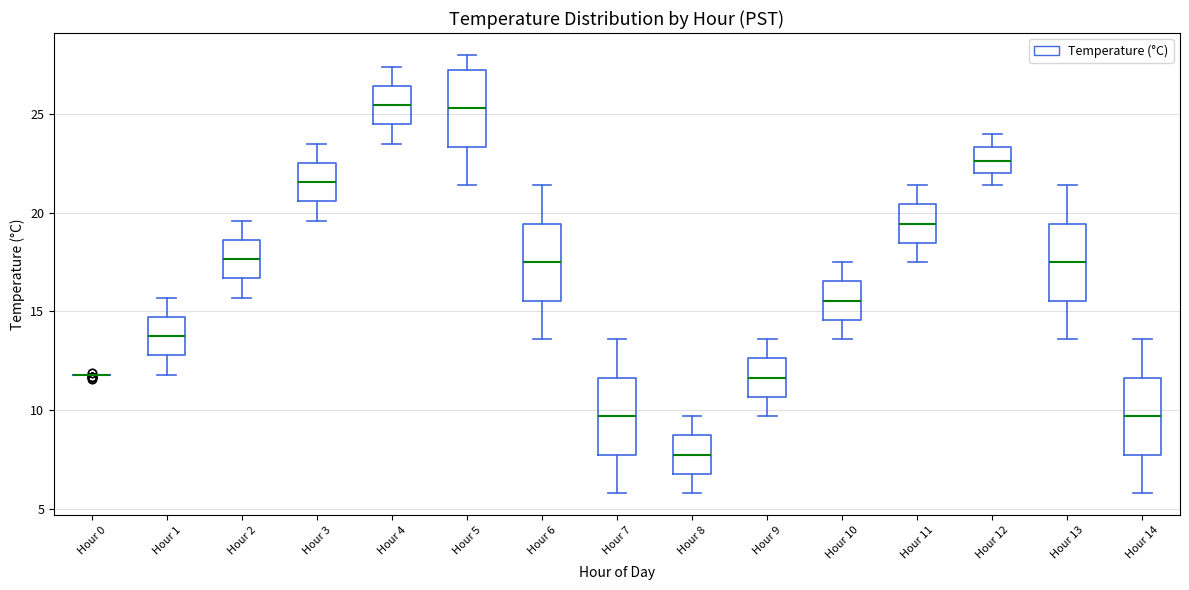

Where does the upper whisker of the box for Hour 8 end on the y-axis? The values are not printed on the chart, so give them approximately, as read against the axis.

9.5